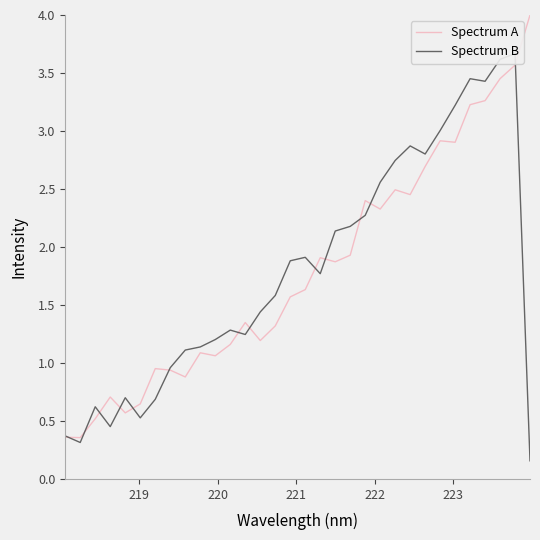

How many values in the Spectrum B series are below 1?

9